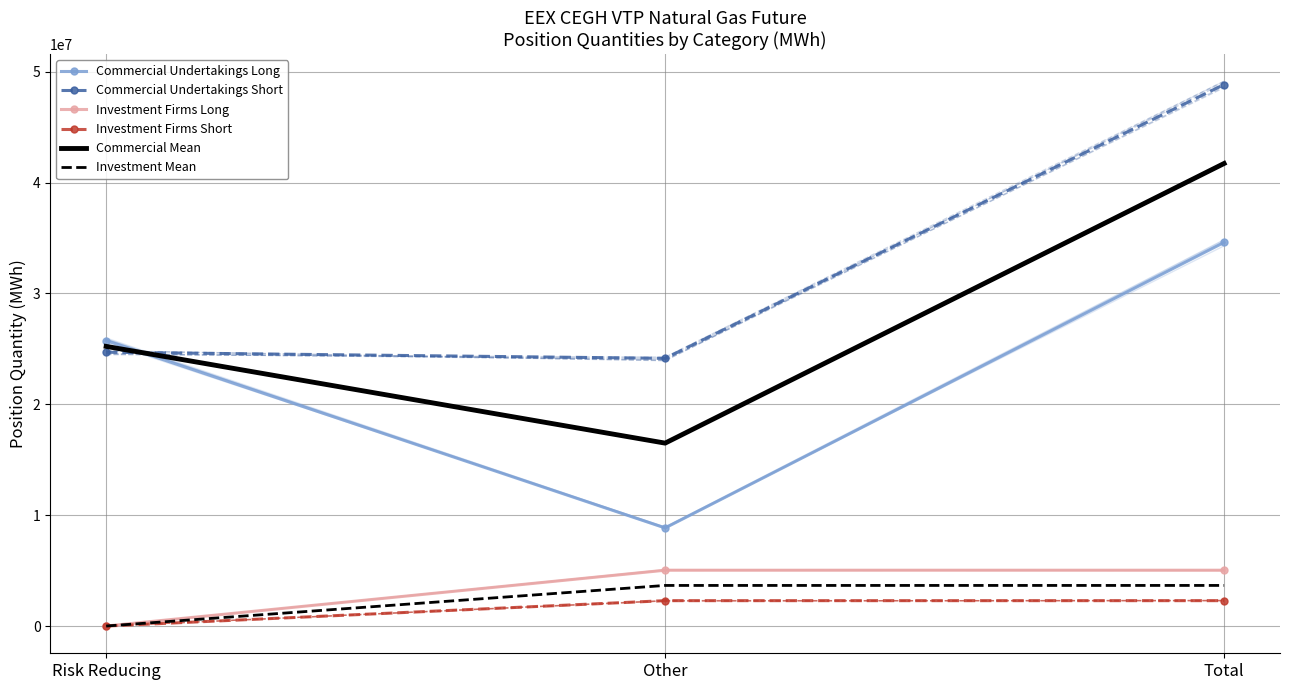

Reading left to right, what are all the values shown in this chart?

Commercial Undertakings Long: 25756136.0	8851511.0	34607647.0
Commercial Undertakings Short: 24699891.0	24150443.0	48850334.0
Investment Firms Long: 1440.0	5034847.0	5036287.0
Investment Firms Short: 0.0	2289542.0	2289542.0
Commercial Mean: 25228013.5	16500977.0	41728990.5
Investment Mean: 720.0	3662194.5	3662914.5